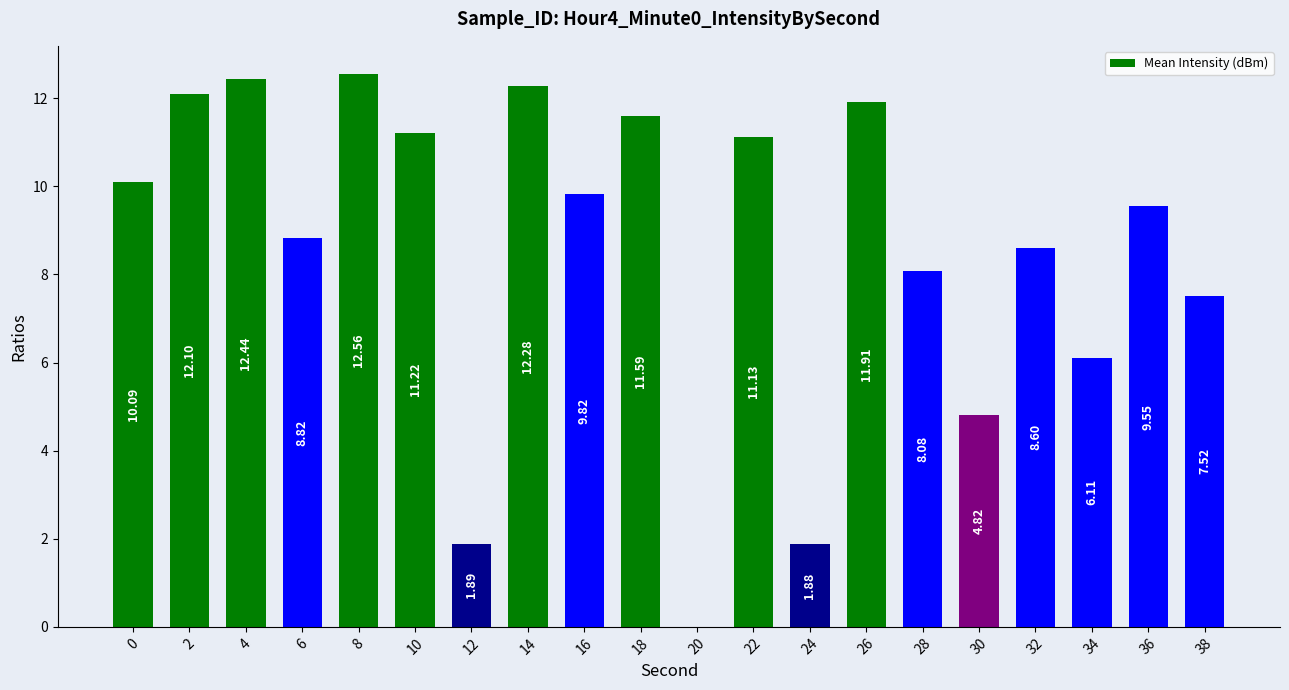

What is the sum of all values?

172.4